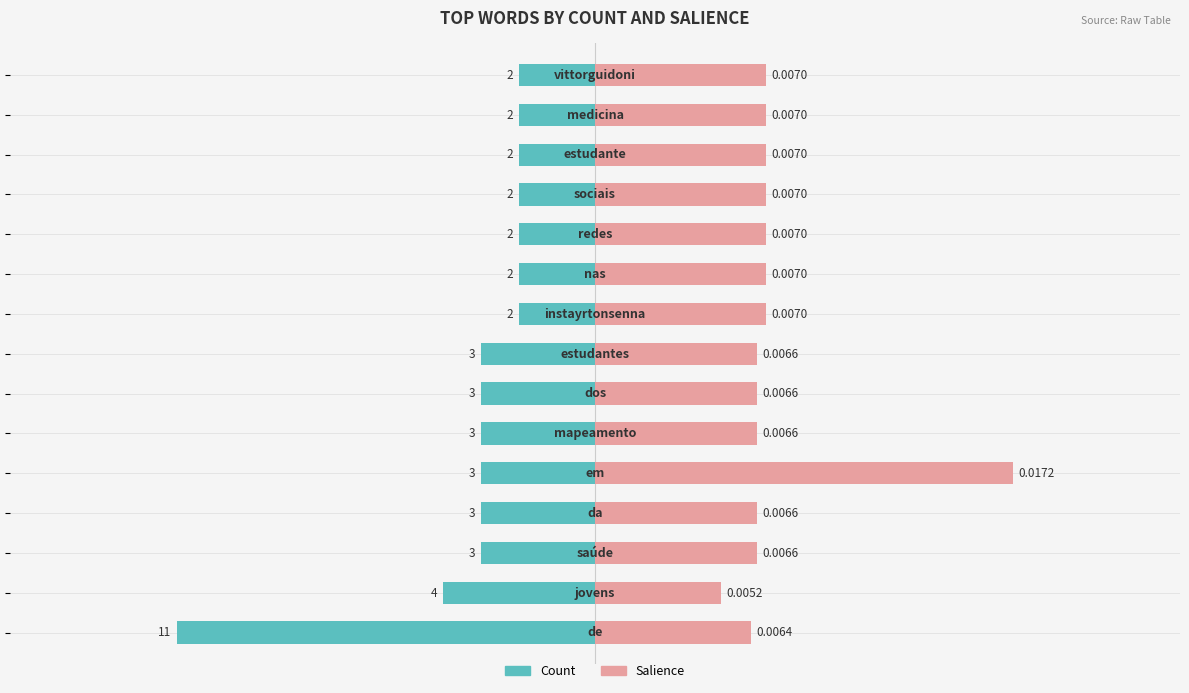

The Salience series shows 1.2 at 13. True or false?

False